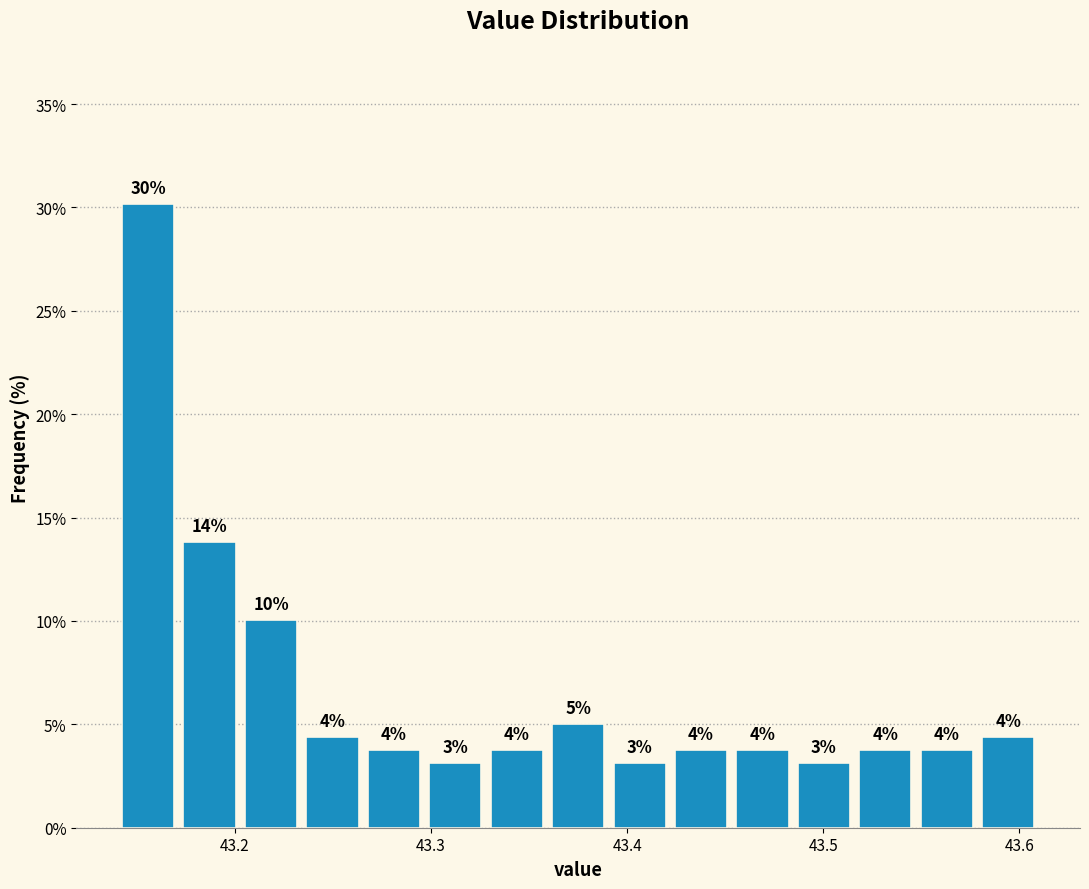

Around what value on the x-axis is the tallest bar? Give the approximate position of its centre, as read against the axis.

43.16